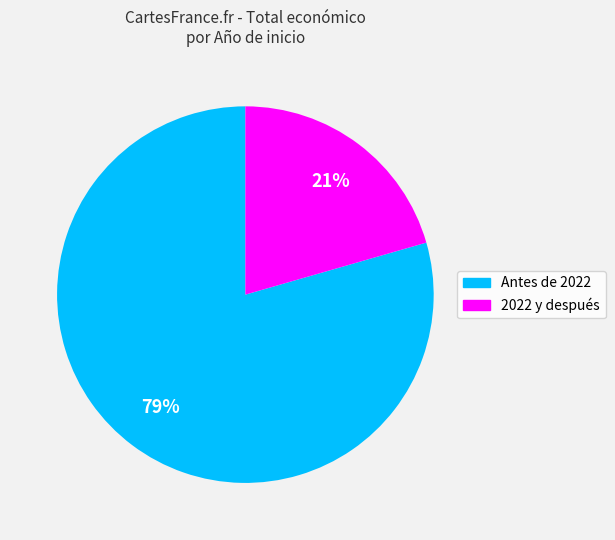

To the nearest percent, what is the average slice percentage?

50%